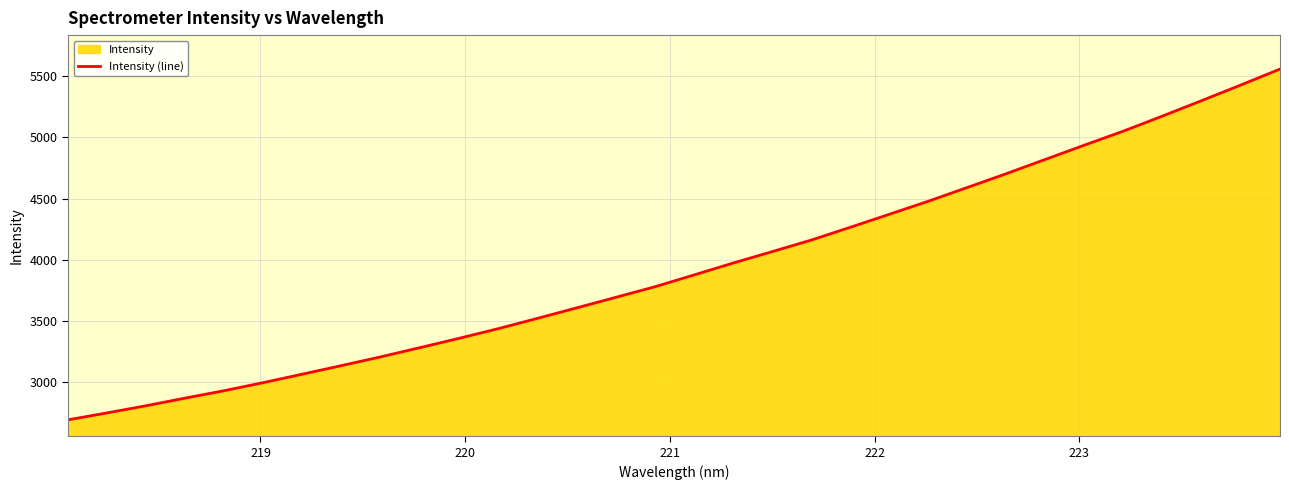

What is the difference between the maximum and minimum values?

2869.1